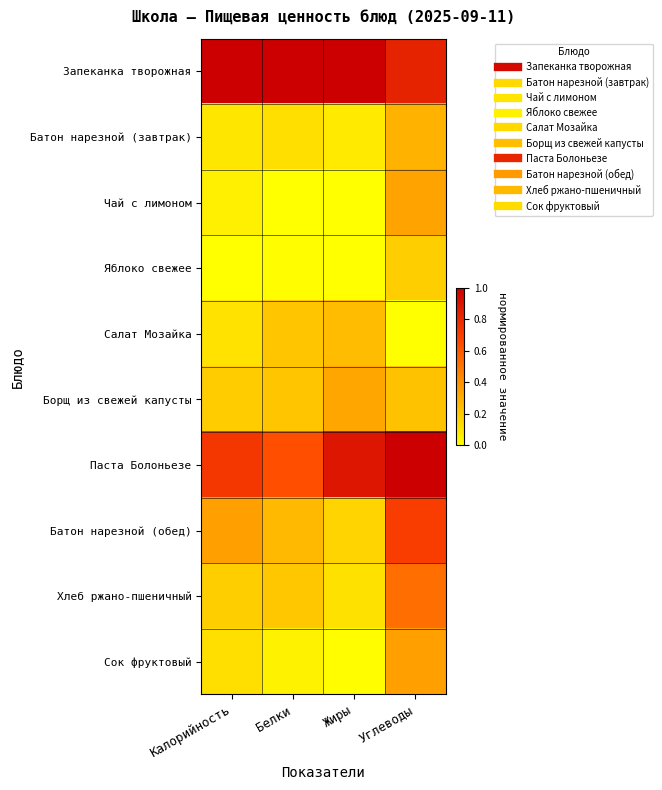

Which series has the largest total across all categories?

Запеканка творожная